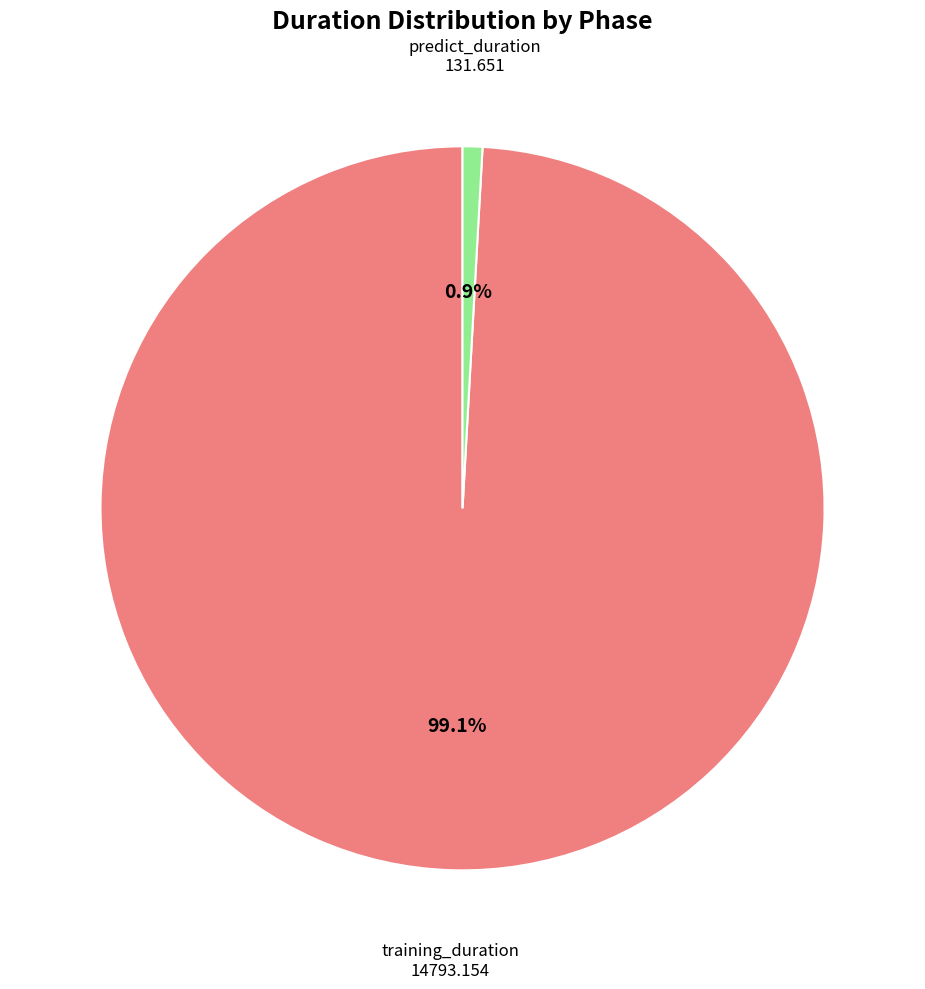

How many slices are in this pie chart?

2